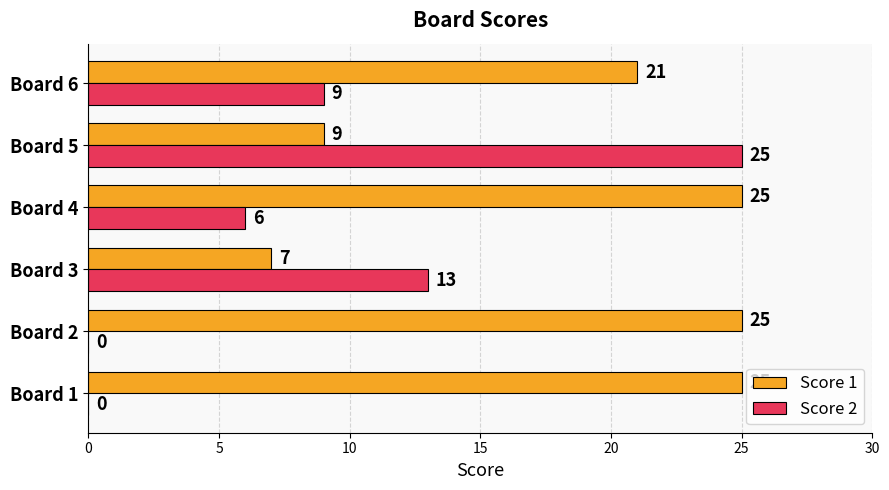

Which series changed the most between Board 3 and Board 6?

Score 1